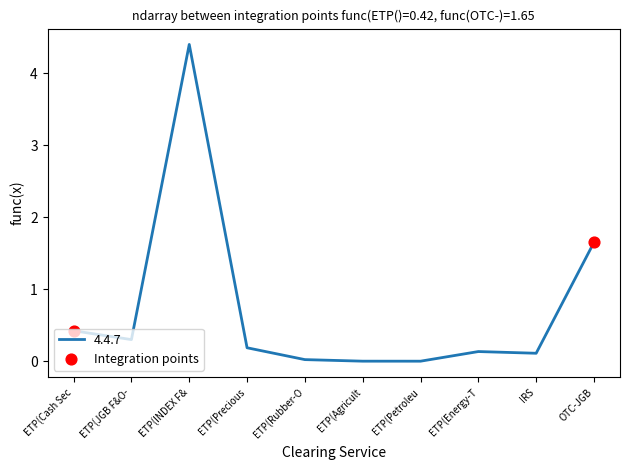

Which has a higher value, ETP(Rubber-O or ETP(Precious?

ETP(Precious